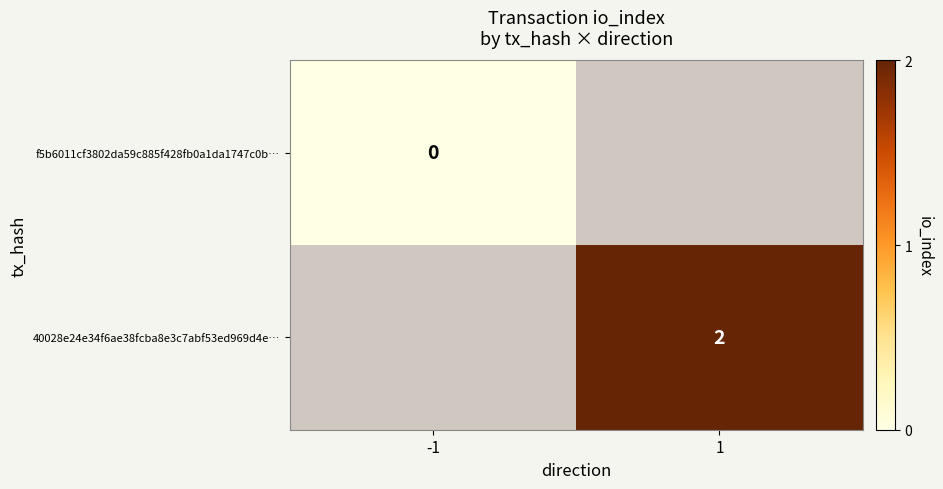

Is it true that 40028e24e34f6ae38fcba8e3c7abf53ed969d4e… equals 2 at 1?

True